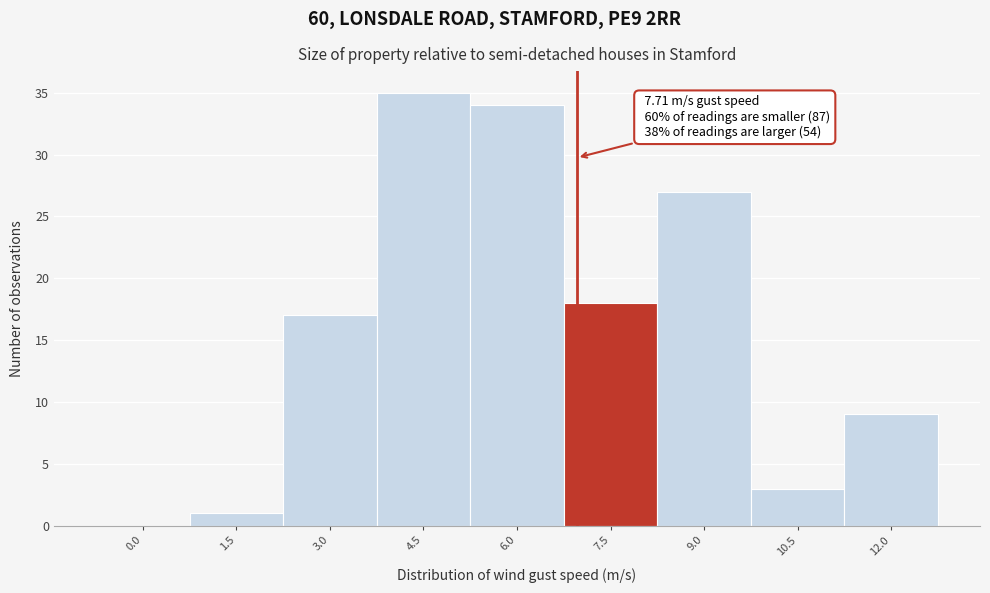

Reading left to right, what are all the values shown in this chart?

0.0=0	1.5=1	3.0=17	4.5=35	6.0=34	7.5=18	9.0=27	10.5=3	12.0=9